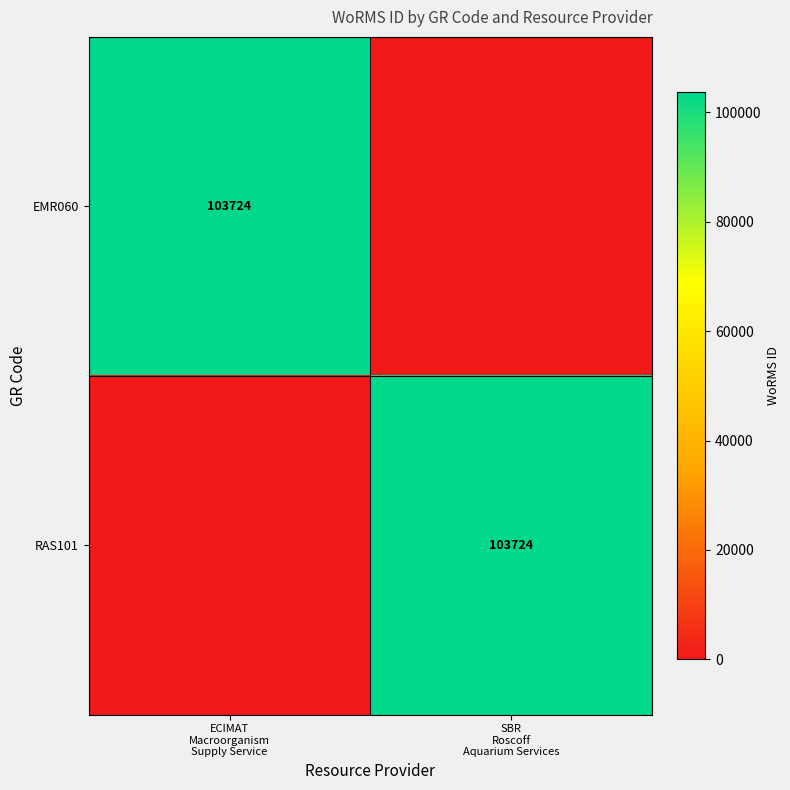

What is the difference between the highest and lowest values at ECIMAT
Macroorganism
Supply Service?

103724